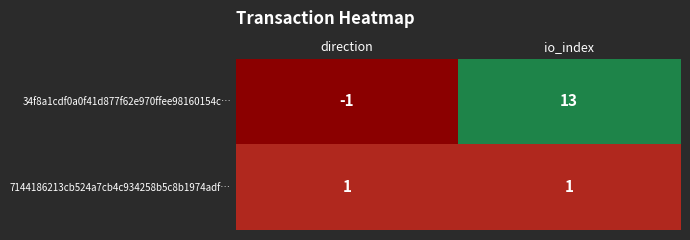

How many values in 34f8a1cdf0a0f41d877f62e970ffee98160154c… are above zero?

1